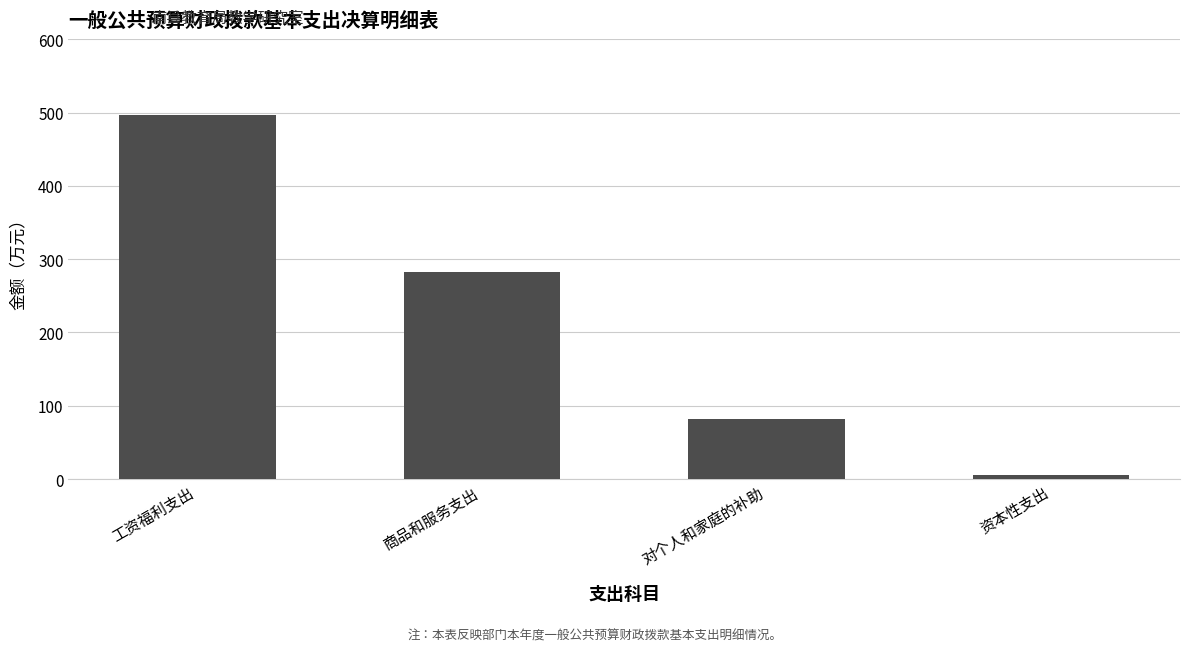

Which category has the lowest value across all series?

资本性支出